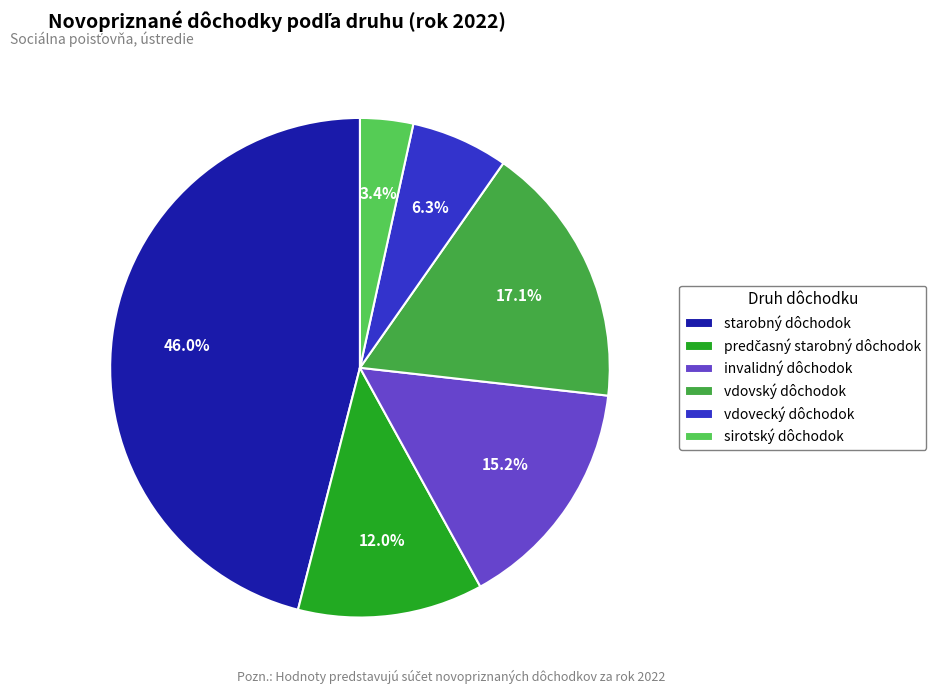

To the nearest percent, what is the difference between the largest and smallest slice percentages?

43%